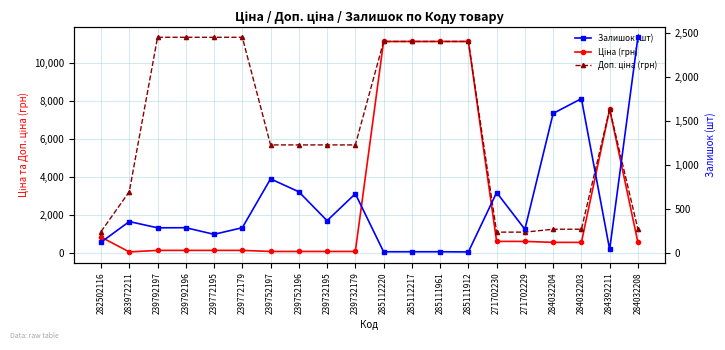

What is the difference between the Ціна (грн) values at 285111912 and 284032208?

10578.2